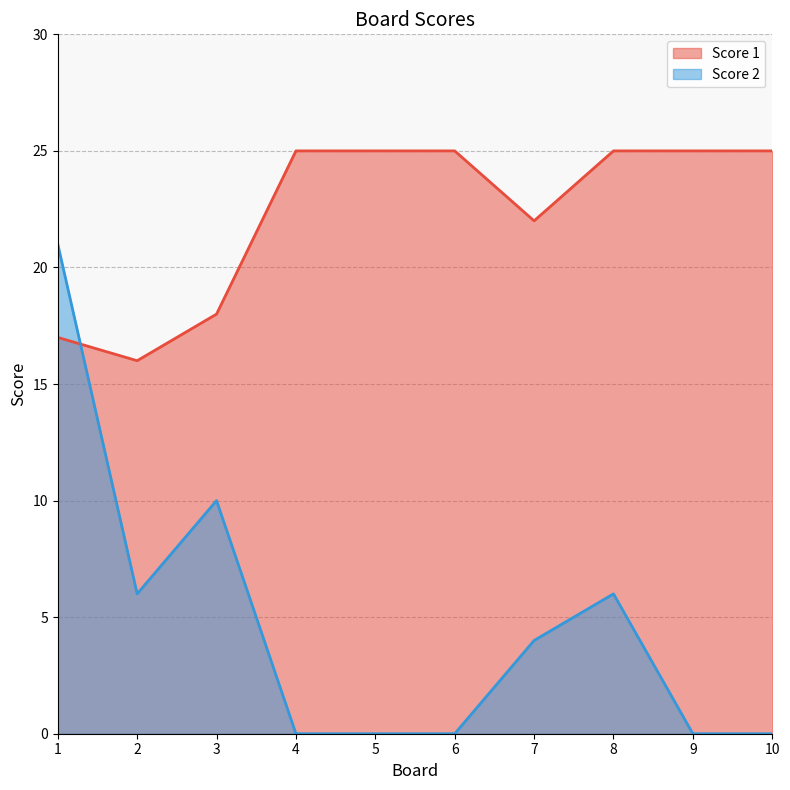

What is the difference between the second highest and second lowest values in the Score 1 series?

8